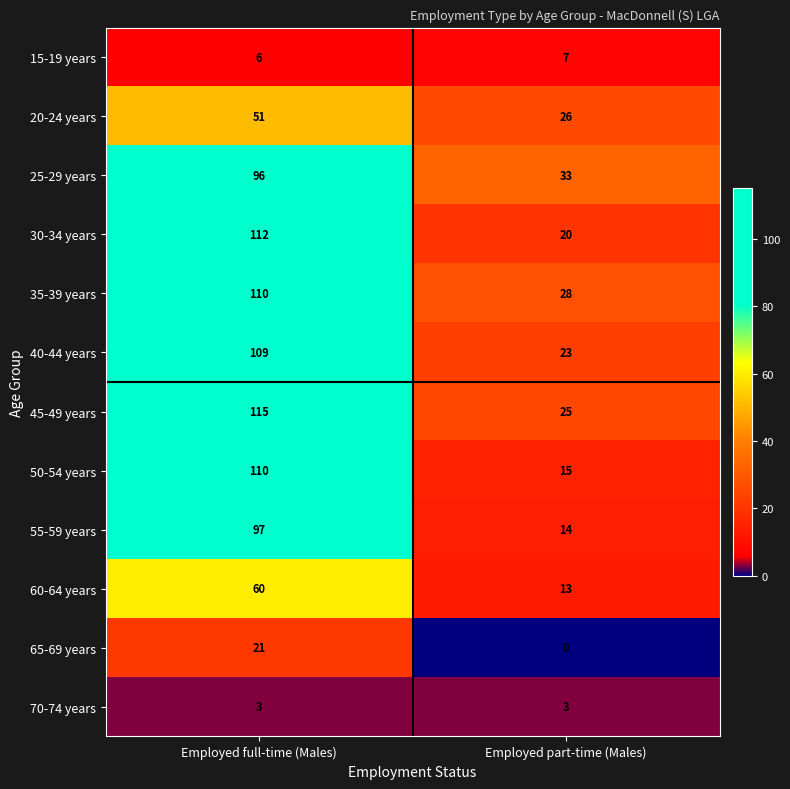

What is the difference between the 20-24 years values at Employed full-time (Males) and Employed part-time (Males)?

25